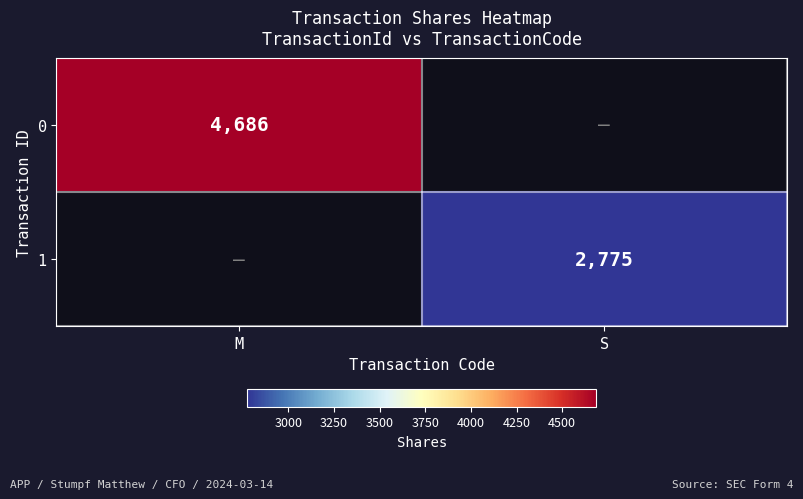

The 1 series shows 2775 at S. True or false?

True